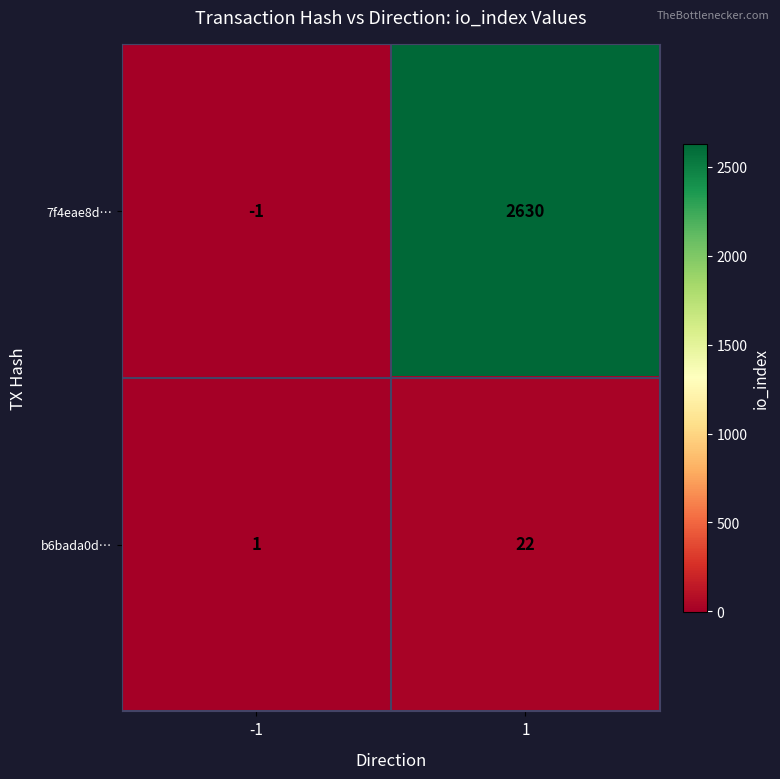

The b6bada0d… series shows 0 at -1. True or false?

False